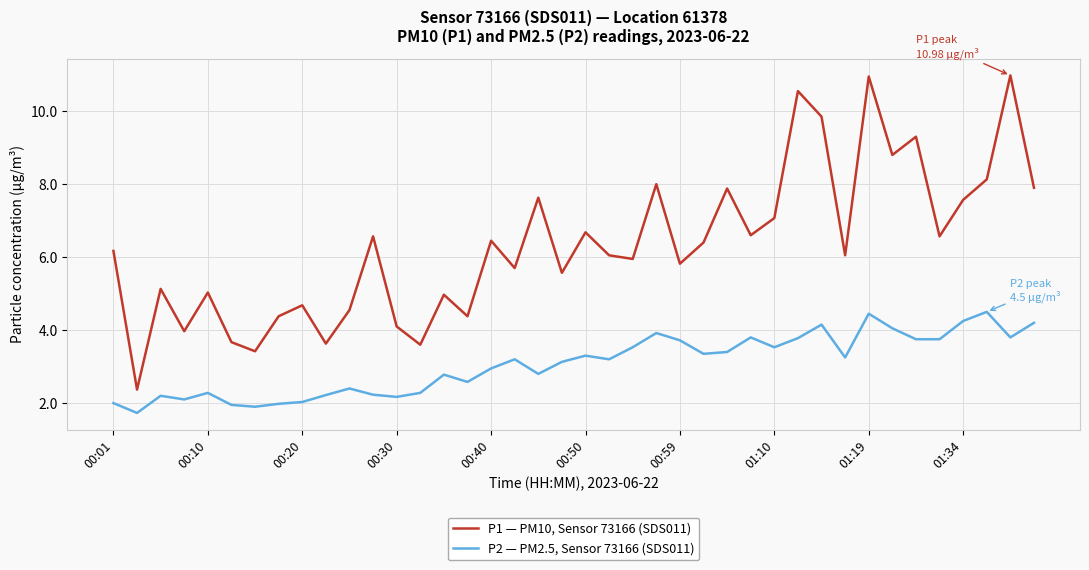

What is the difference between the maximum and second lowest values in the P2 — PM2.5, Sensor 73166 (SDS011) series?

2.6